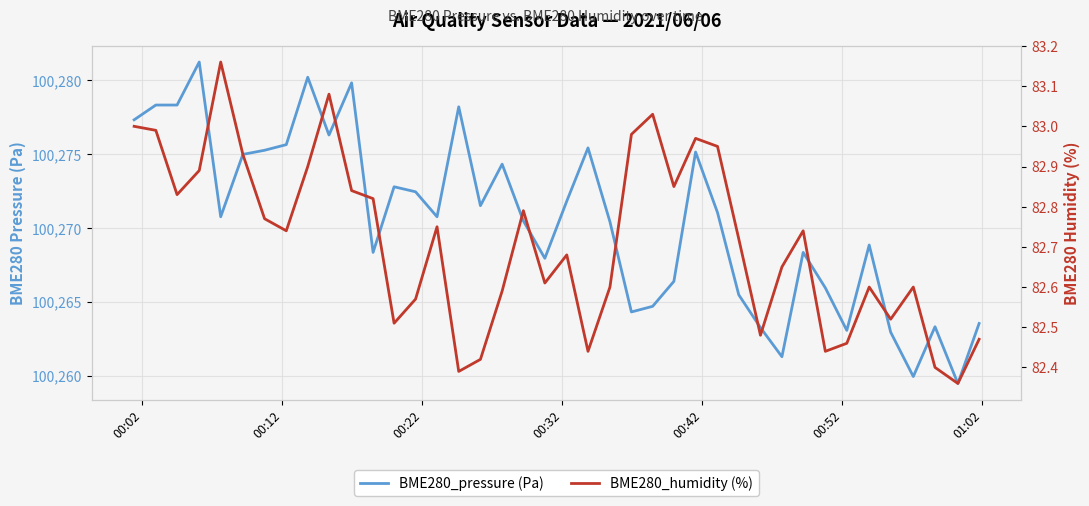

In BME280_humidity (%), how many points are lower than both neighbors (excluding endpoints)?

11